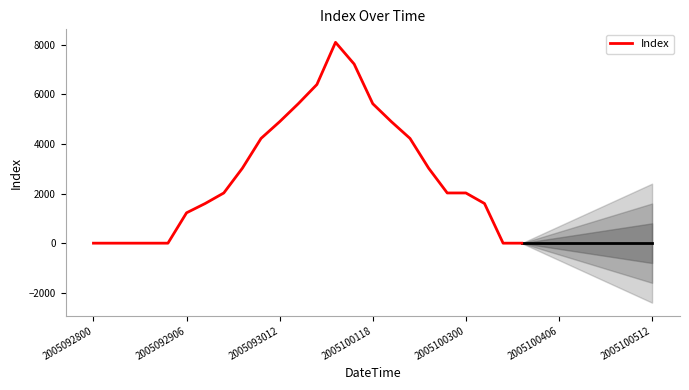

How many values are below 2025?

10